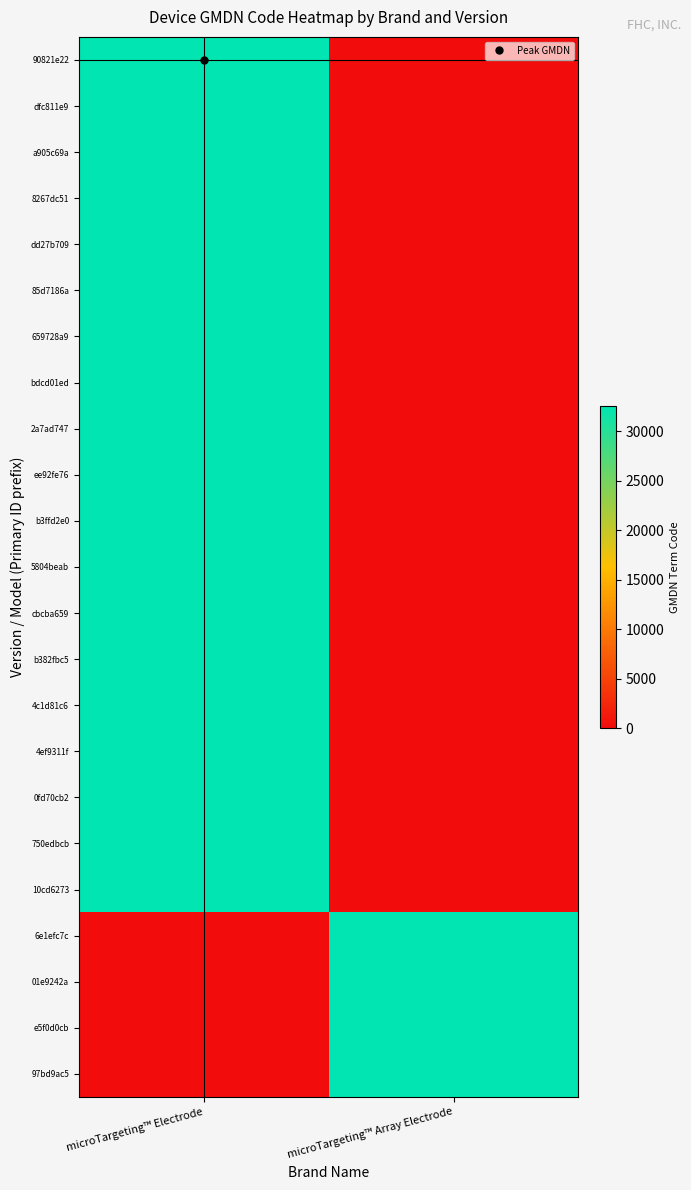

Between microTargeting™ Electrode and microTargeting™ Array Electrode, which series saw the biggest shift?

90821e22